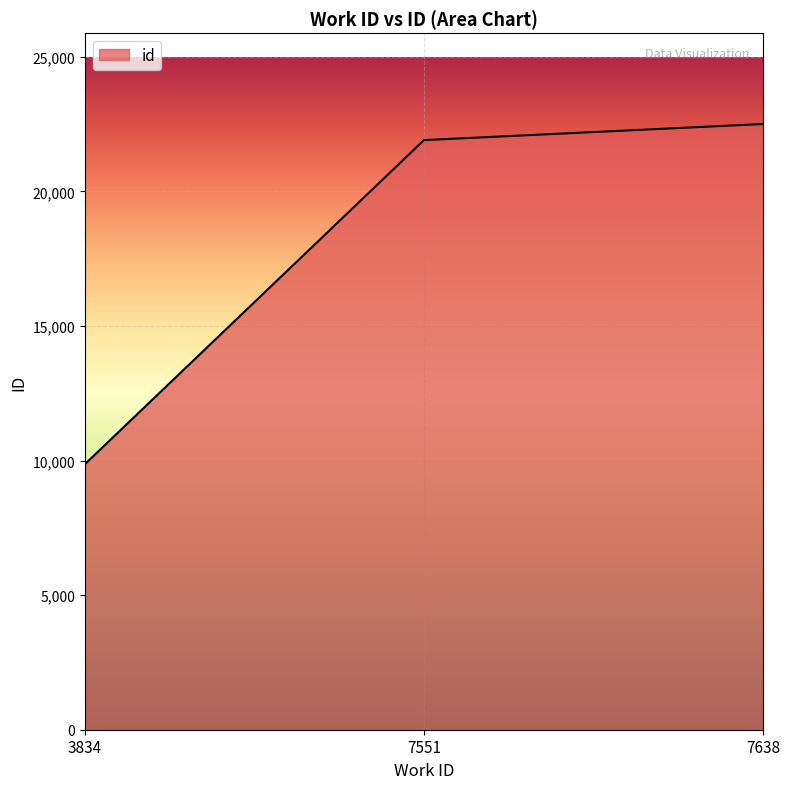

How many values are below 21905?

1